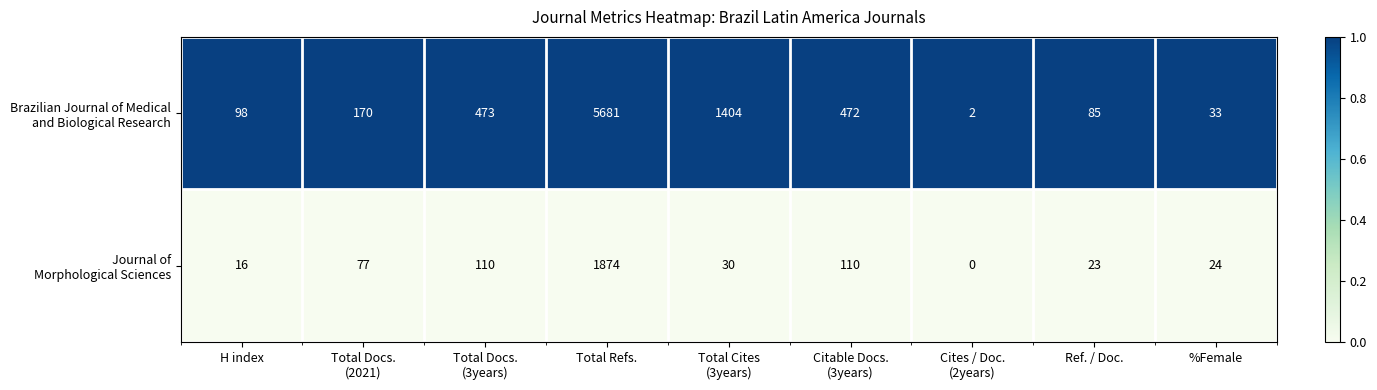

What is the maximum value shown in the chart?

5681